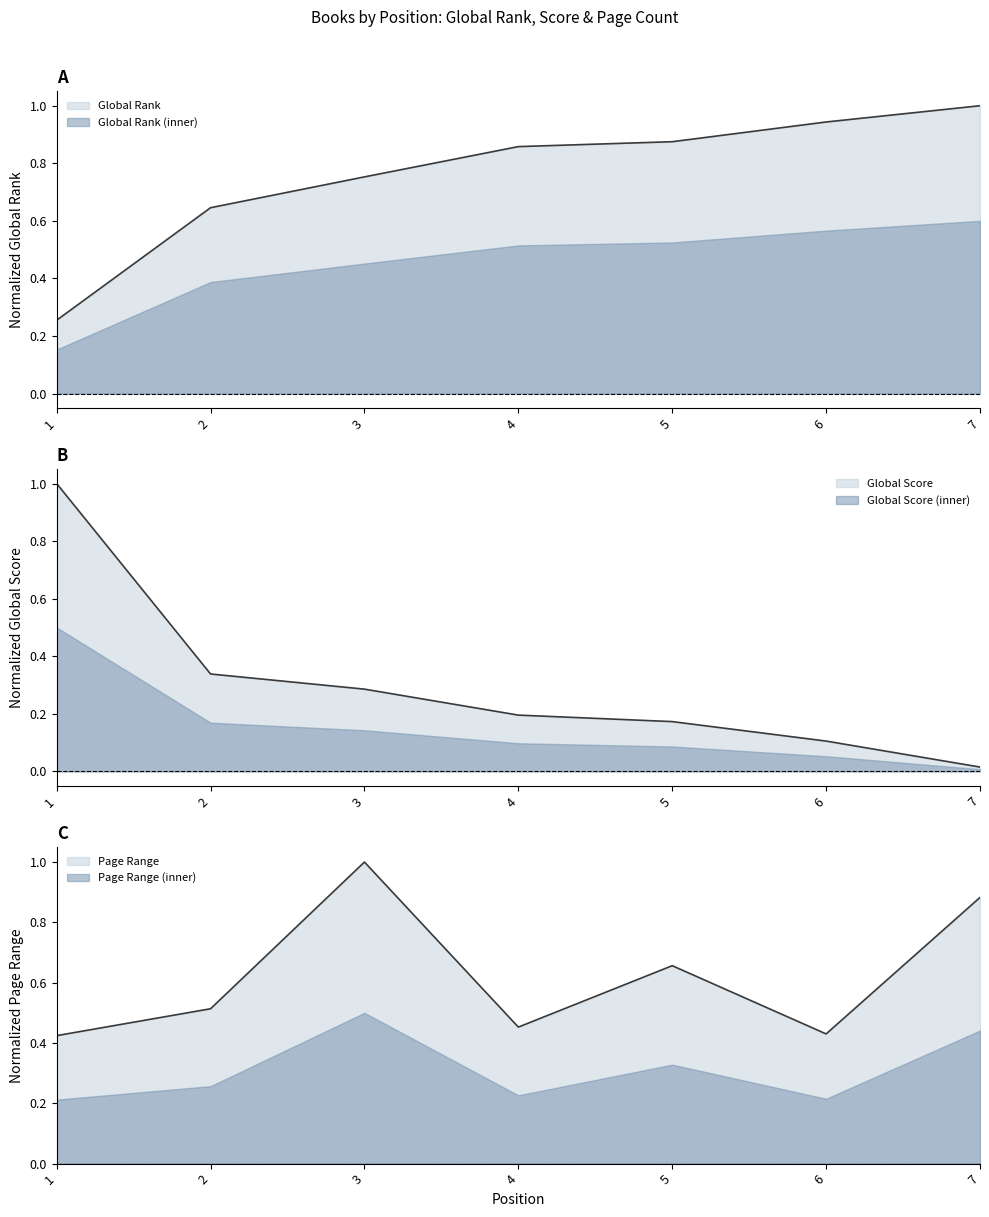

Count the number of categories in the chart.

7